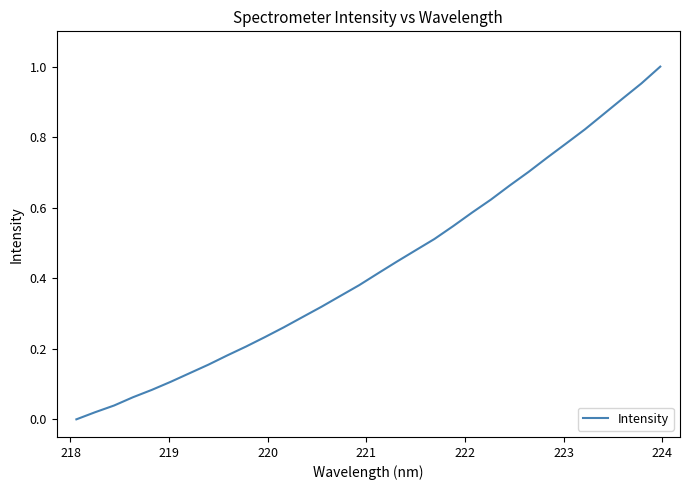

How many lines are shown in the chart?

1